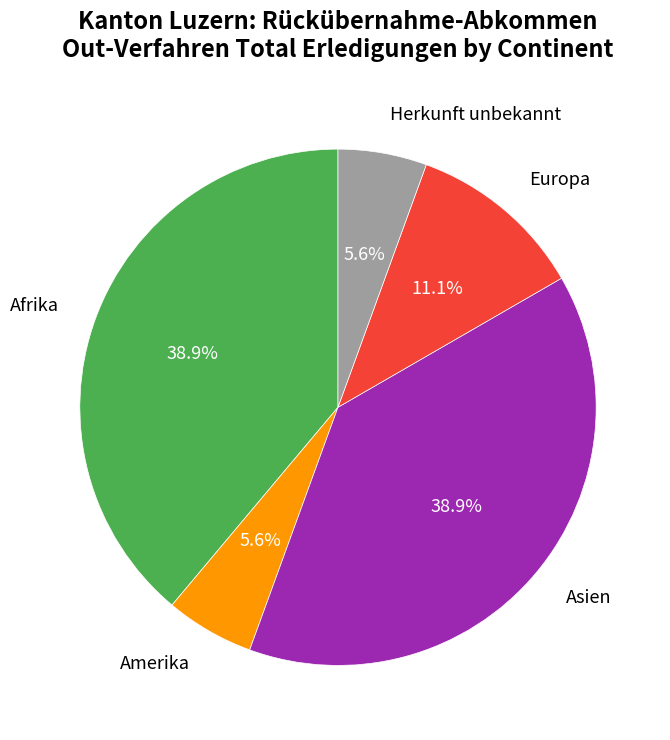

To the nearest percent, what is the combined percentage of Amerika and Europa?

17%